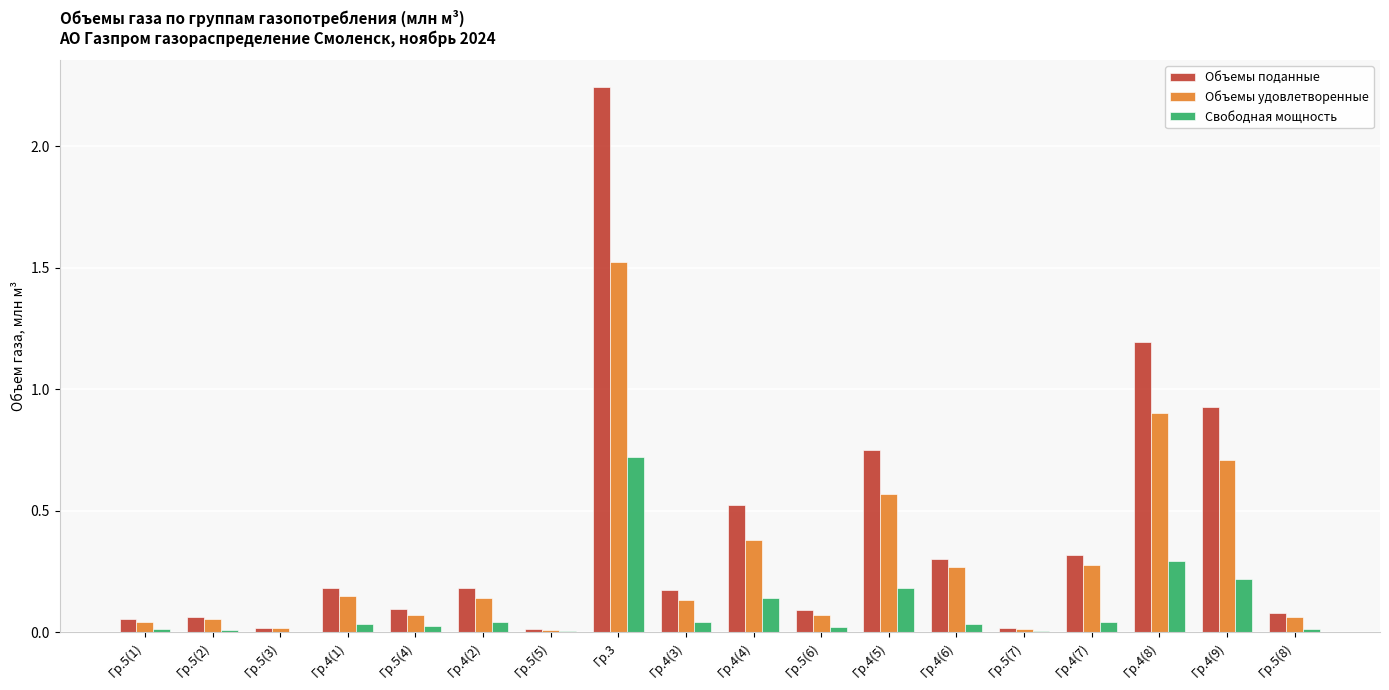

What are all the series names shown in the legend?

Объемы поданные, Объемы удовлетворенные, Свободная мощность